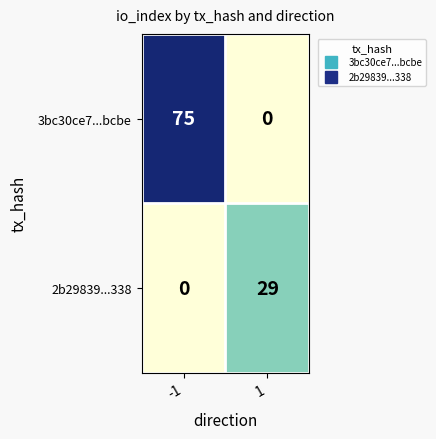

What is the difference between the maximum and minimum values in the 3bc30ce7...bcbe series?

75